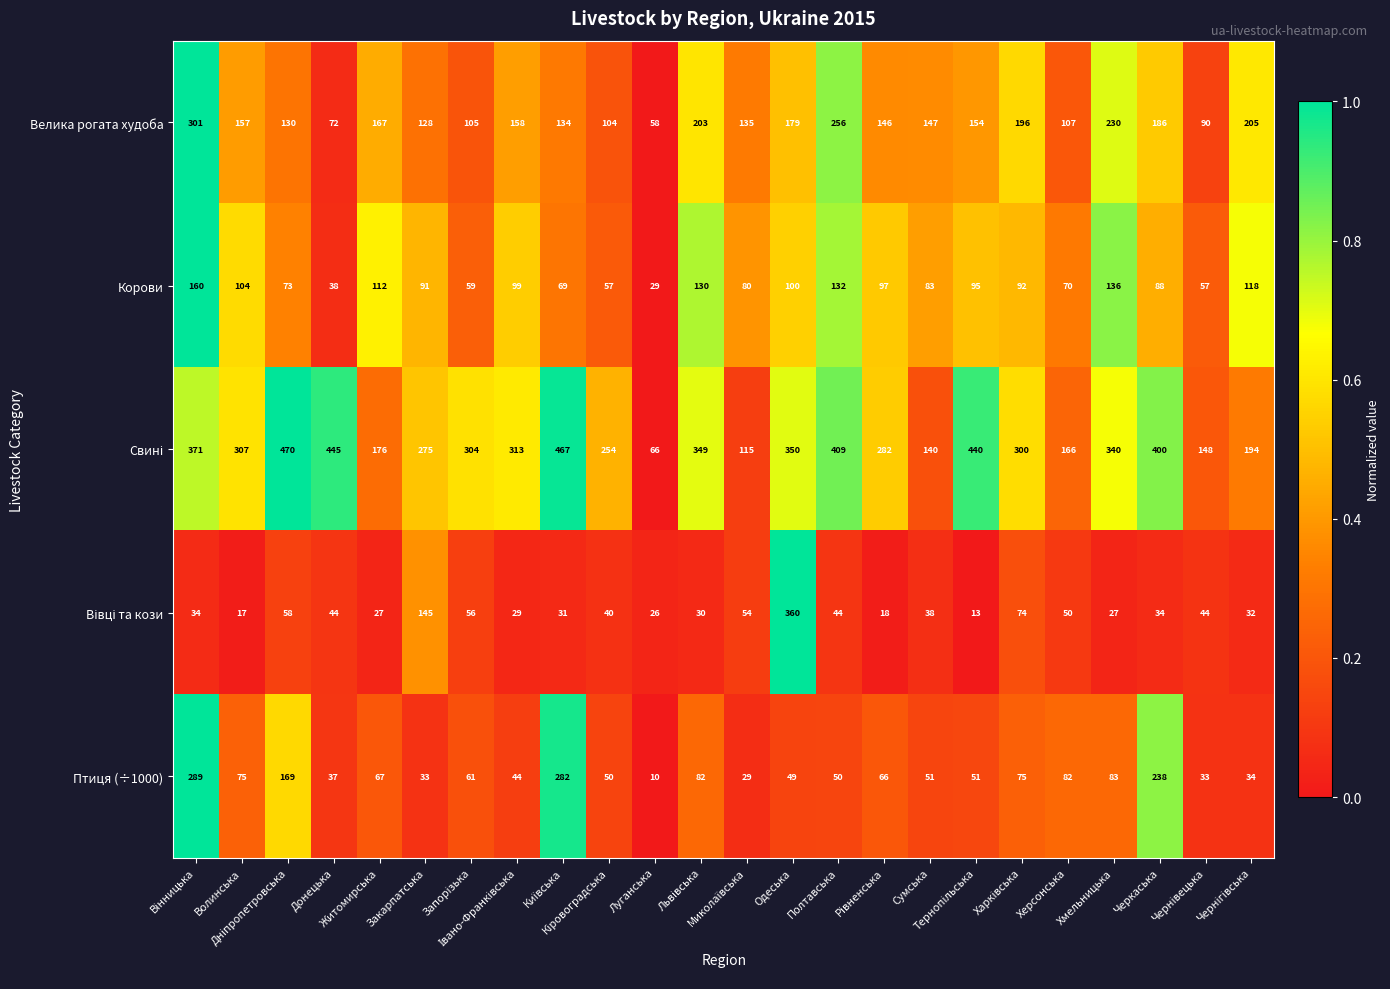

What is the maximum value shown in the chart?

470